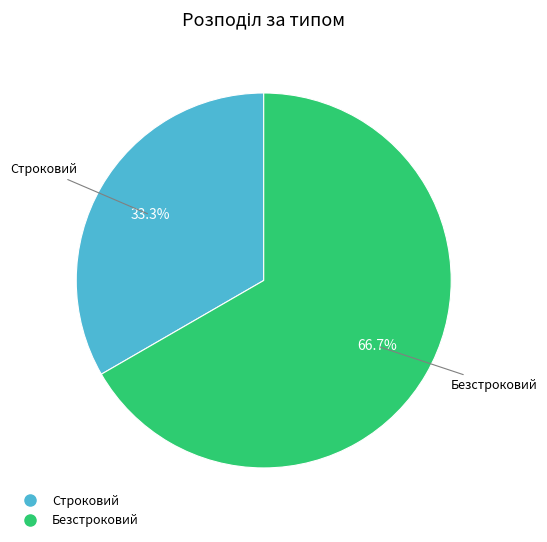

Does Безстроковий account for over 50% of the chart?

Yes